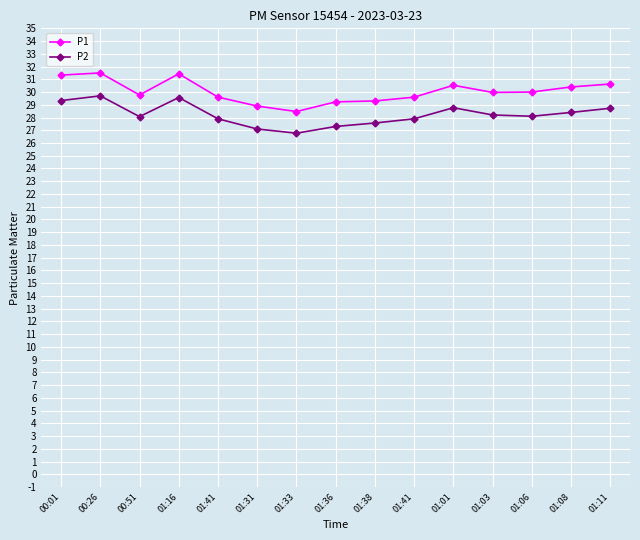

Reading left to right, what are all the values shown in this chart?

P1: 00:01=31.3	00:26=31.5	00:51=29.8	01:16=31.4	01:41=29.6	01:31=28.9	01:33=28.5	01:36=29.2	01:38=29.3	01:41=29.6	01:01=30.5	01:03=30.0	01:06=30.0	01:08=30.4	01:11=30.6
P2: 00:01=29.3	00:26=29.7	00:51=28.1	01:16=29.6	01:41=27.9	01:31=27.1	01:33=26.8	01:36=27.3	01:38=27.6	01:41=27.9	01:01=28.8	01:03=28.2	01:06=28.1	01:08=28.4	01:11=28.7